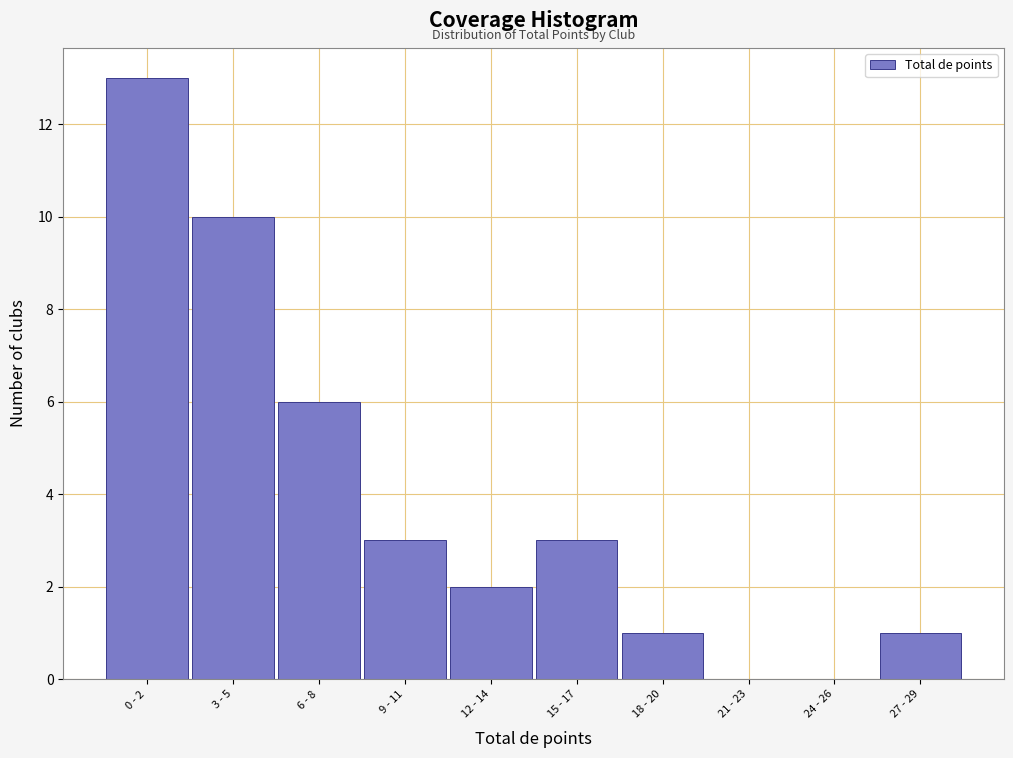

Reading left to right, extract all data points from this chart.

0 - 2=13	3 - 5=10	6 - 8=6	9 - 11=3	12 - 14=2	15 - 17=3	18 - 20=1	21 - 23=0	24 - 26=0	27 - 29=1